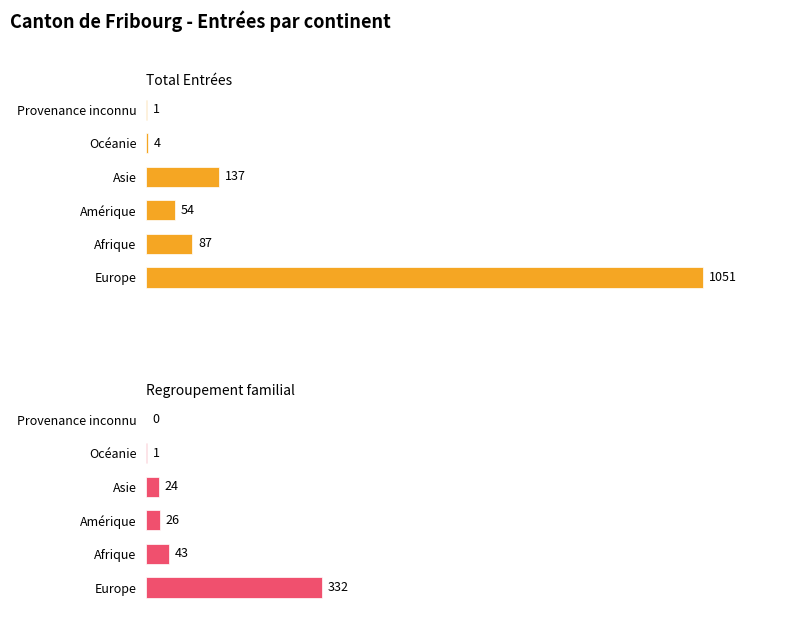

The Regroupement familial series shows 60 at Afrique. True or false?

False